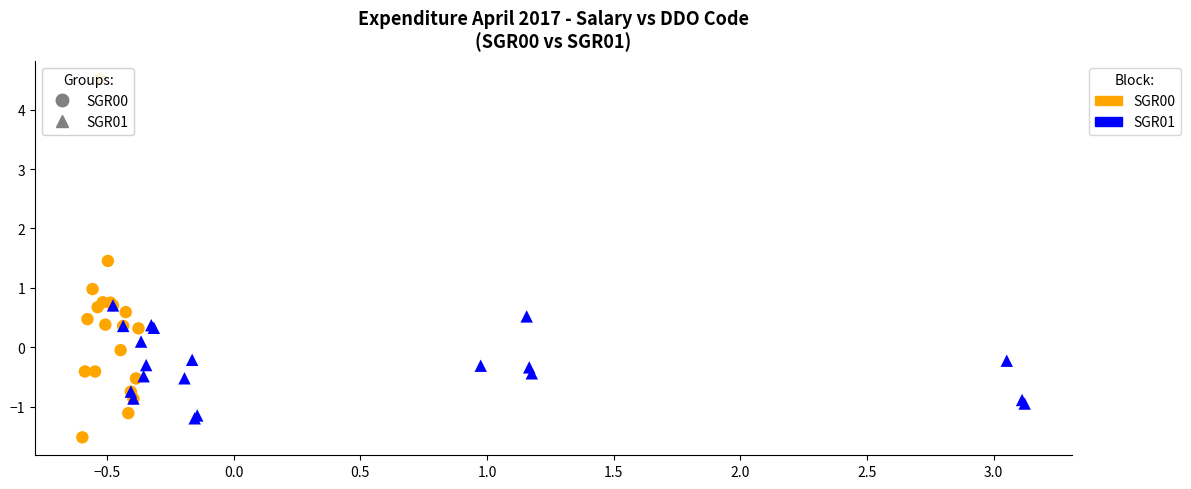

Which series contains the lowest Y value?

SGR00